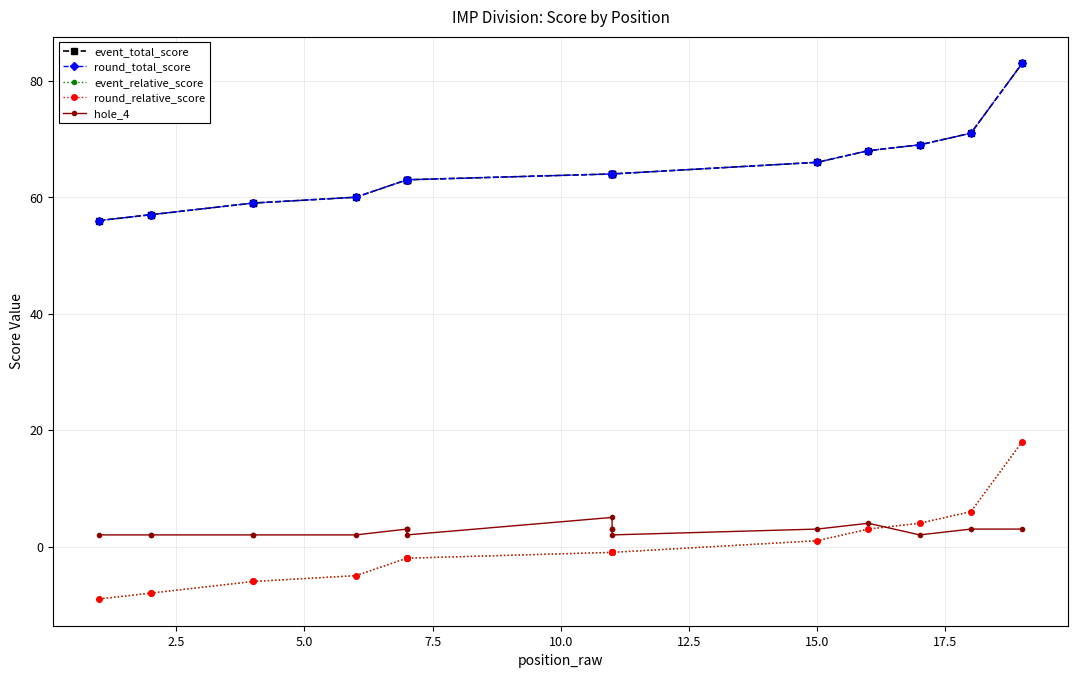

What is the minimum value shown in the chart?

-9